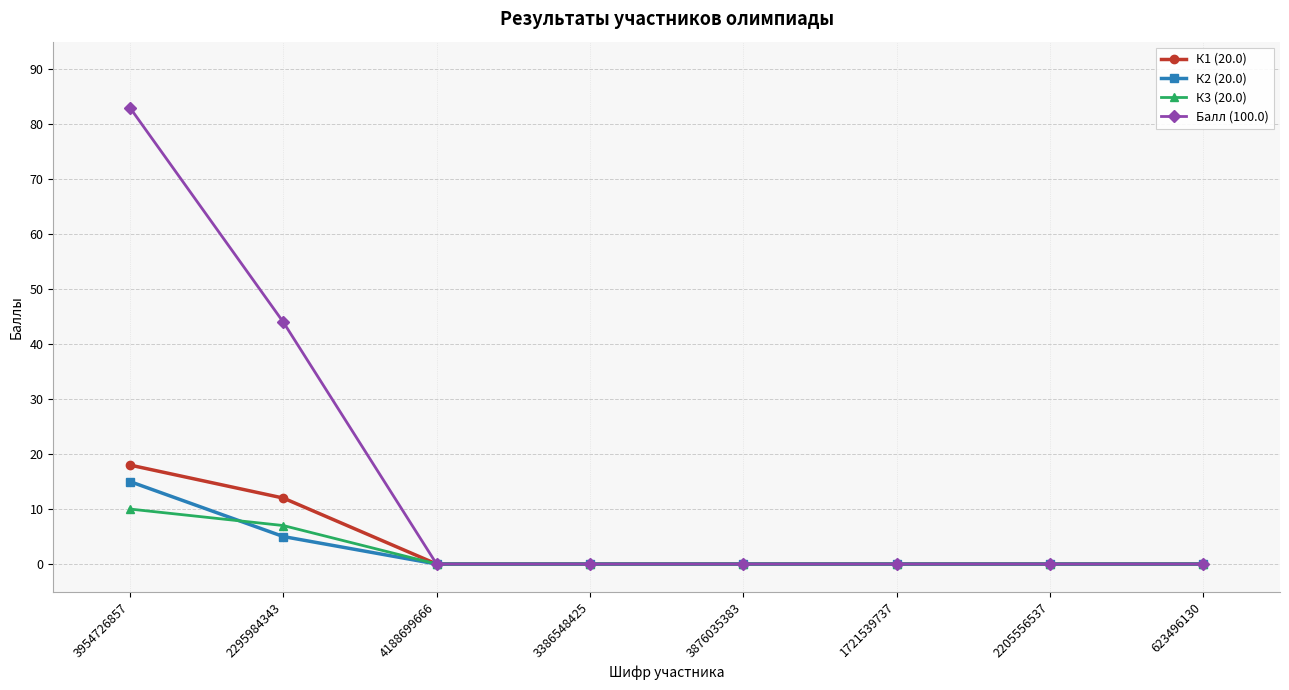

Is this an area chart (filled region under the line)?

No